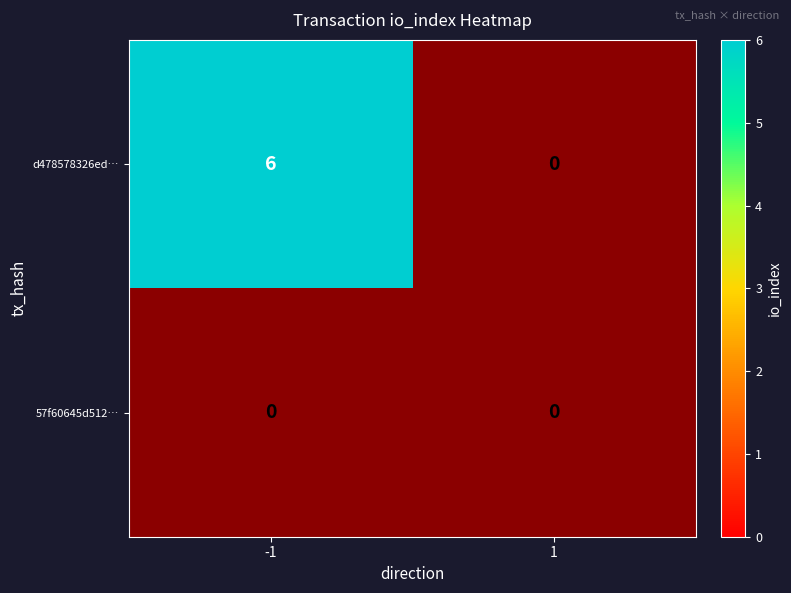

The d478578326edb83c1f080a7233433073f43e6b4 series shows 0 at 1. True or false?

True